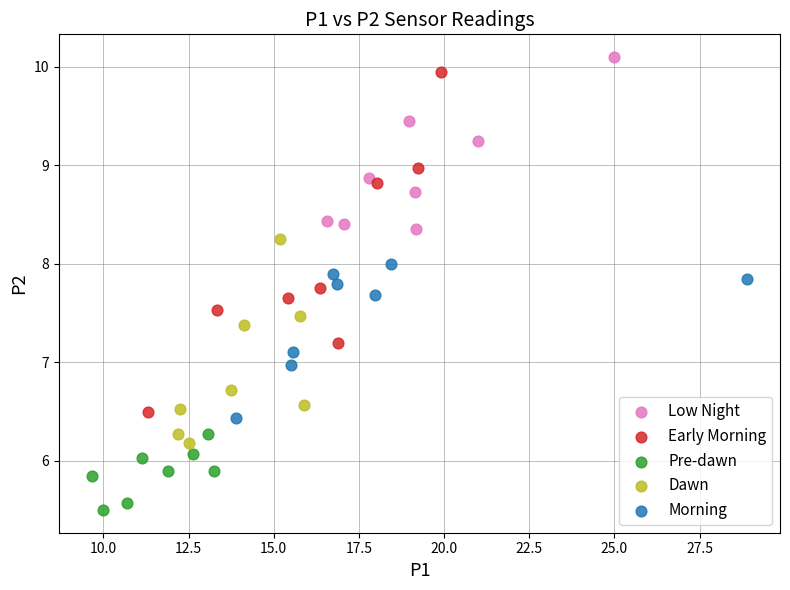

What are all the series names shown in the legend?

Low Night, Early Morning, Pre-dawn, Dawn, Morning